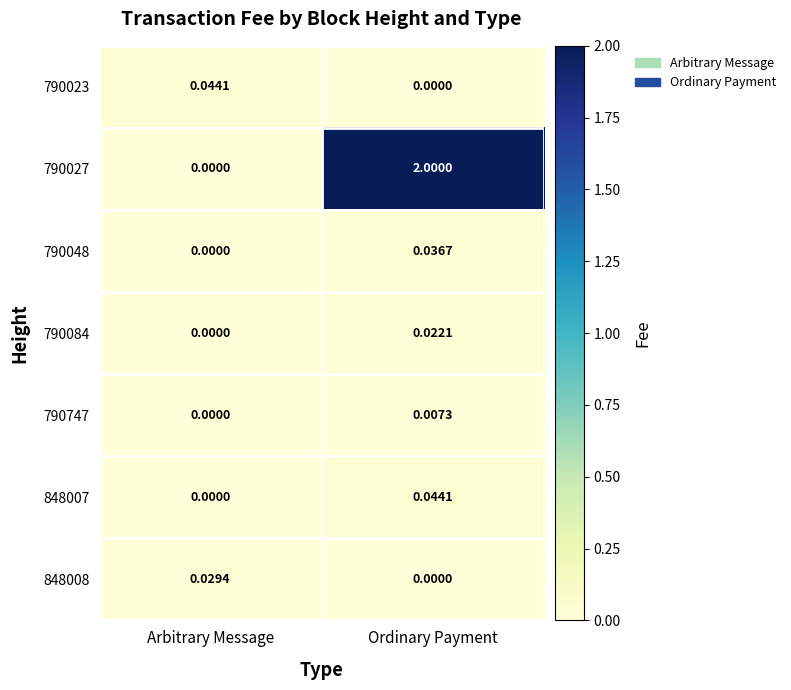

Which category has the lowest value in the 848007 series?

Arbitrary Message